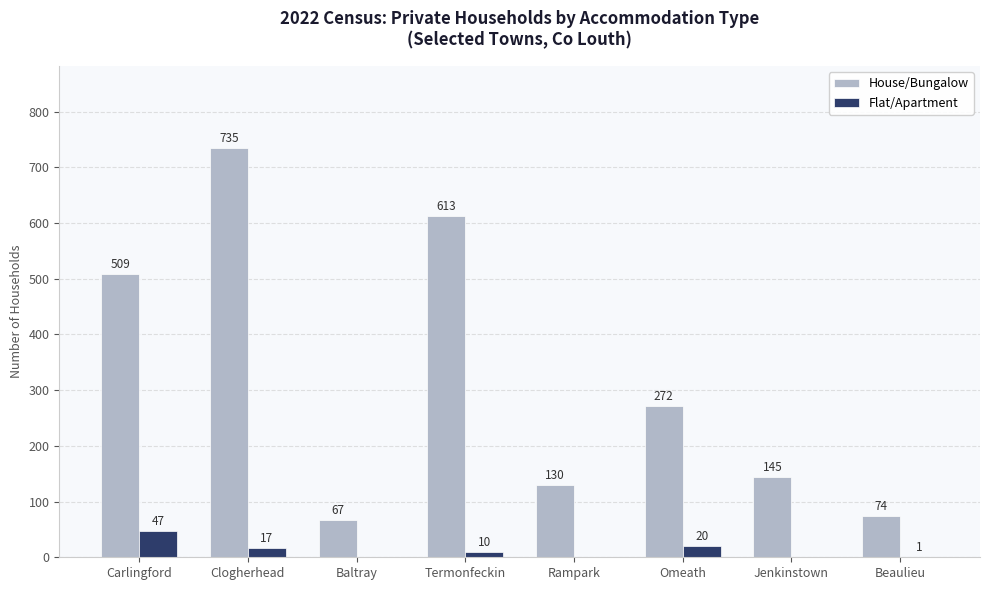

What is the maximum value for House/Bungalow?

735